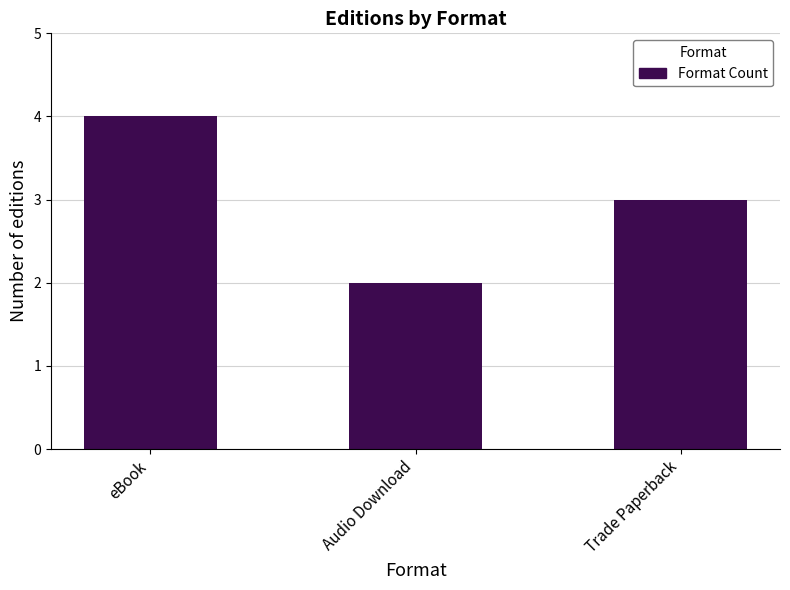

Approximately how many times larger is the value at Trade Paperback compared to Audio Download?

1.5